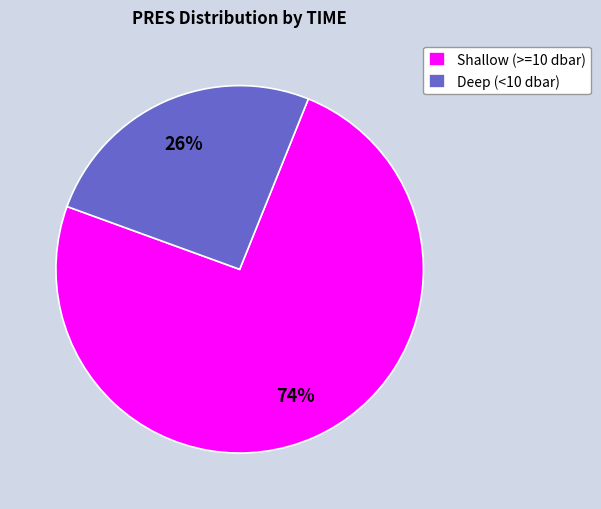

Rank the categories by value from highest to lowest.

Shallow (>=10 dbar), Deep (<10 dbar)